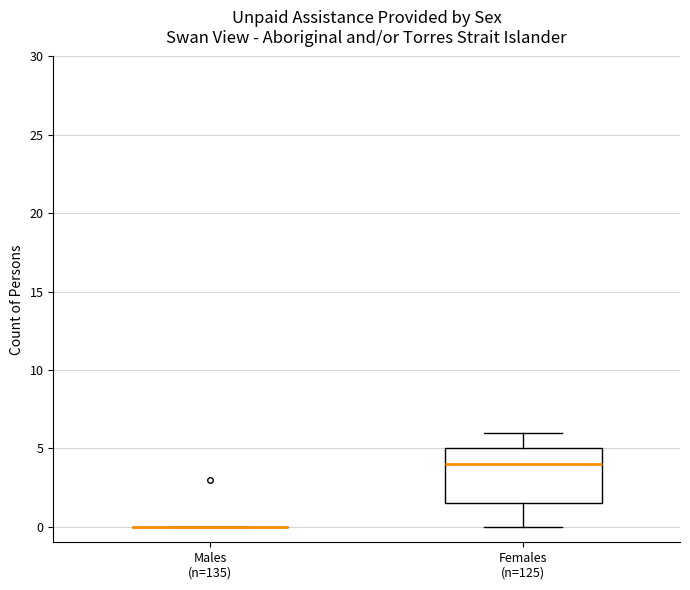

Which box is the tallest, from its lower edge to its upper edge?

Females (n=125)